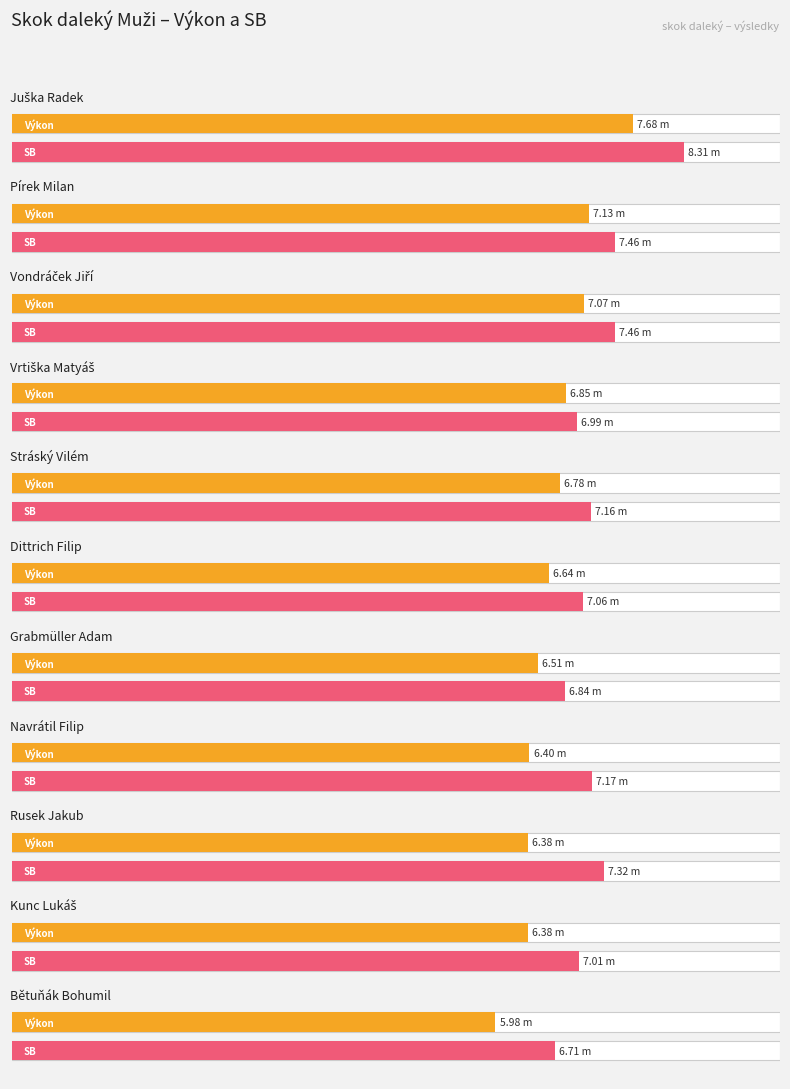

List the series in order of their overall mean, highest first.

SB, Výkon